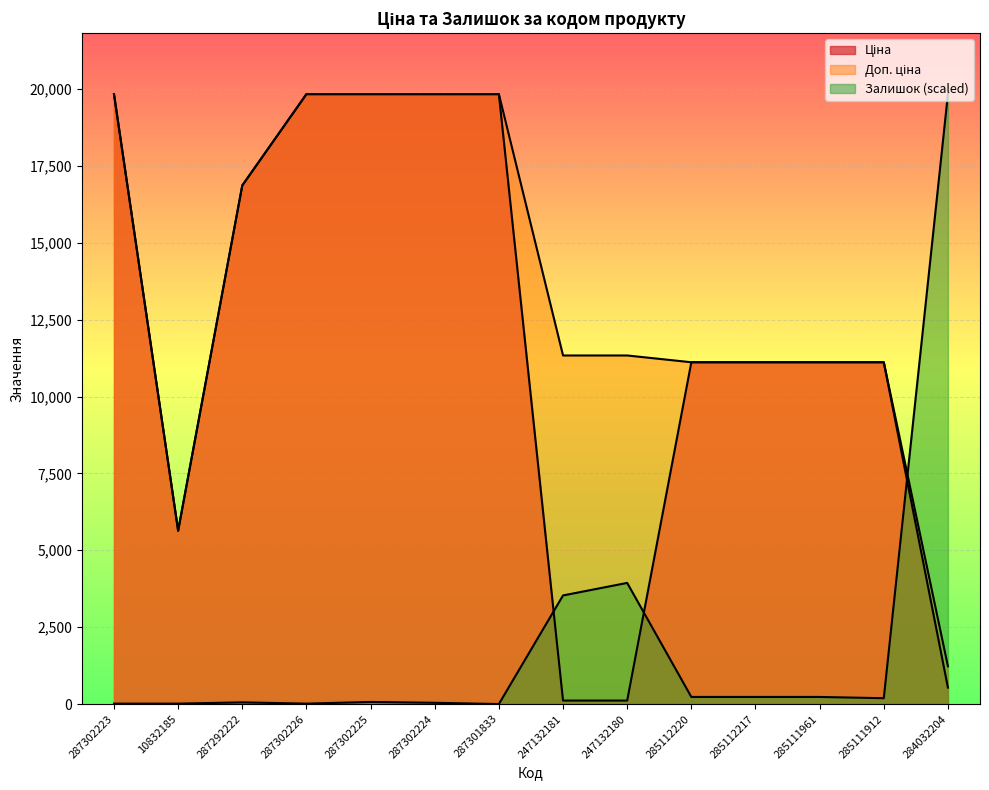

What is the sum of the Залишок values at 287302225 and 247132180?

4007.0